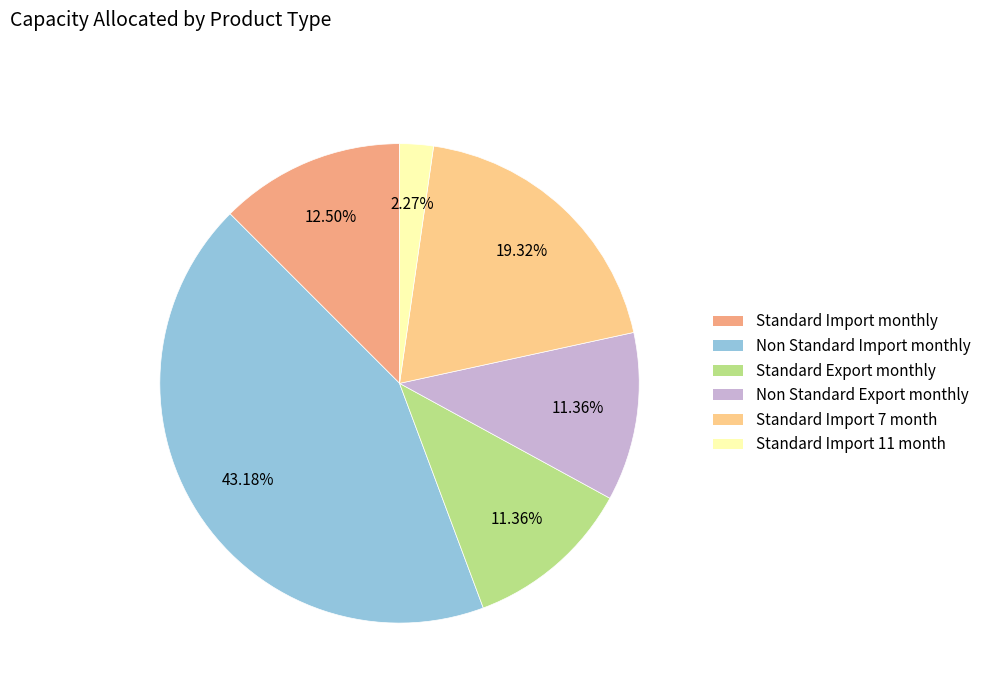

Approximately how many times larger is the value at Non Standard Export monthly compared to Standard Export monthly?

1.0